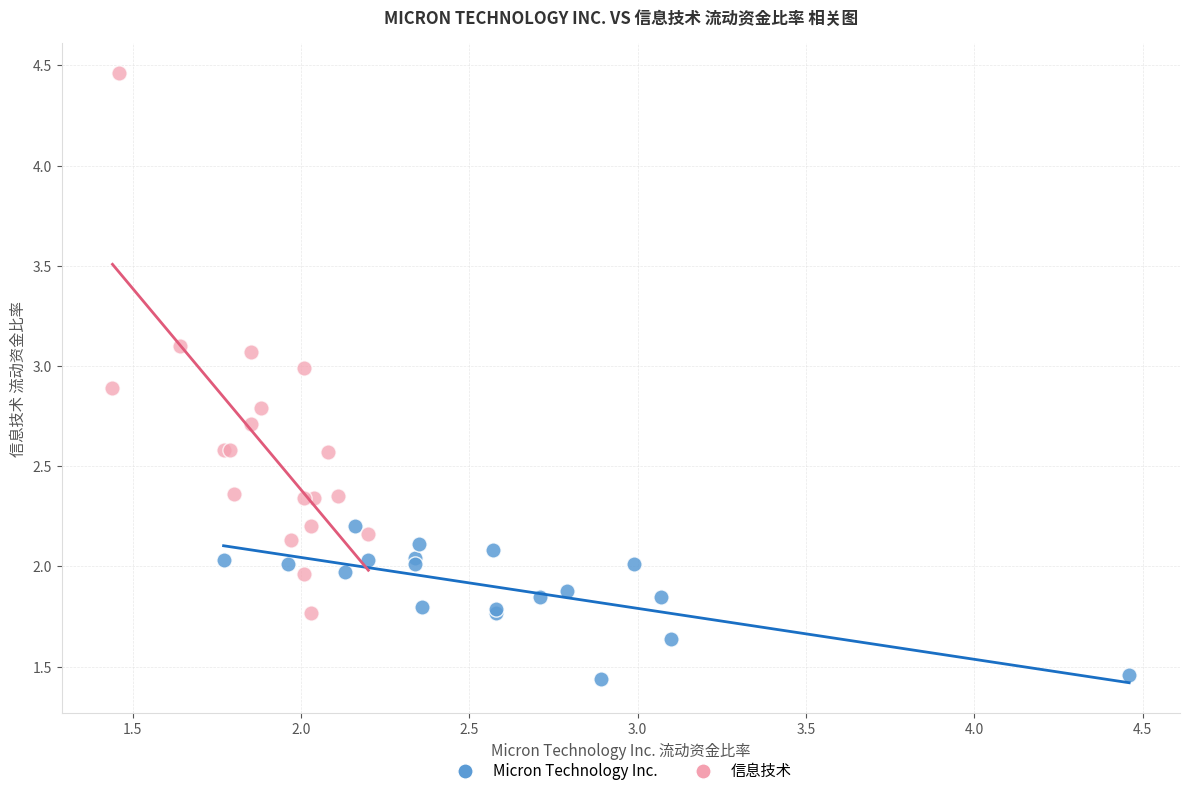

Which series reaches the maximum Y coordinate?

信息技术